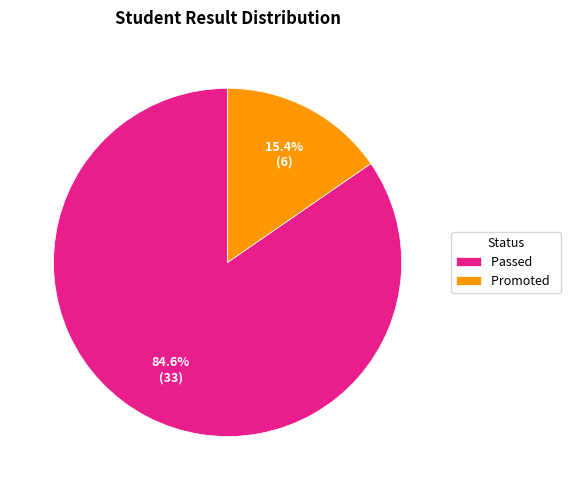

How many segments does this pie chart have?

2